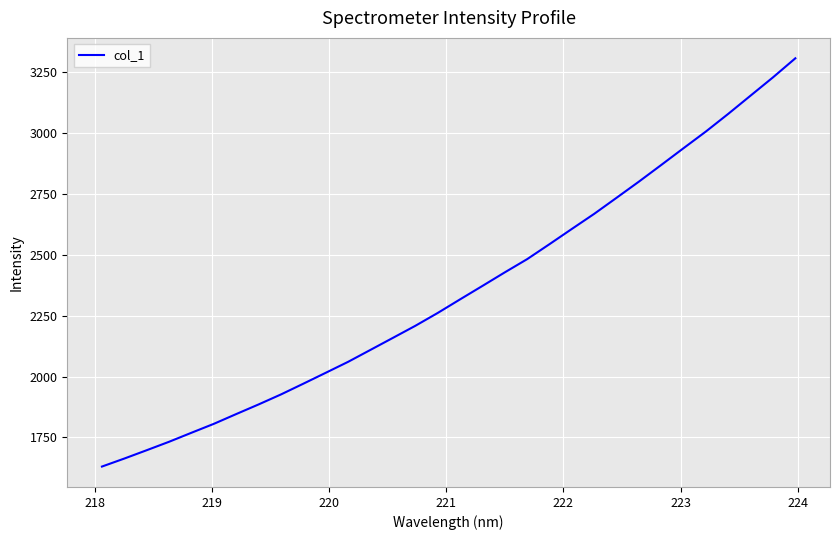

What is the maximum value shown in the chart?

3307.7